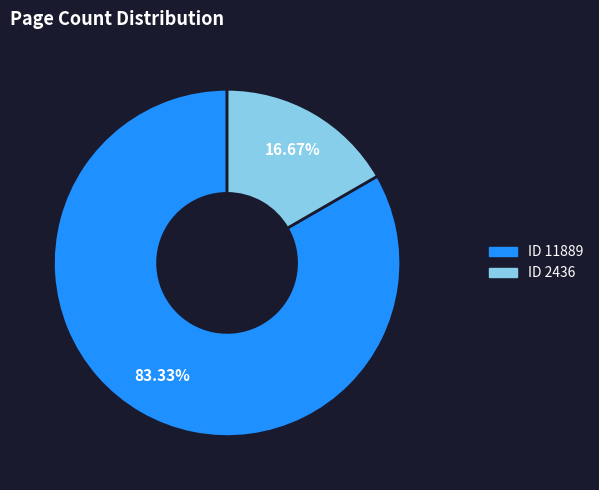

What is the ratio of the value at ID 11889 to the value at ID 2436?

5.0